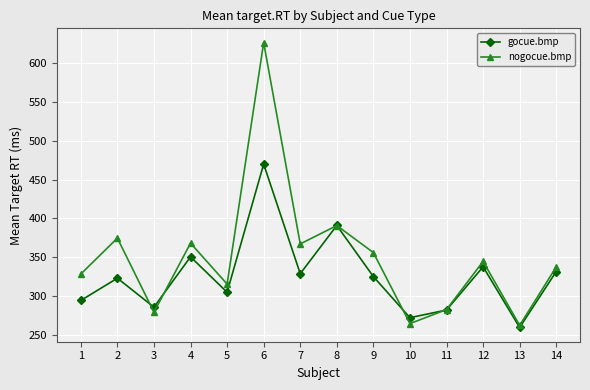

Rank the series by their average value, from lowest to highest.

gocue.bmp, nogocue.bmp